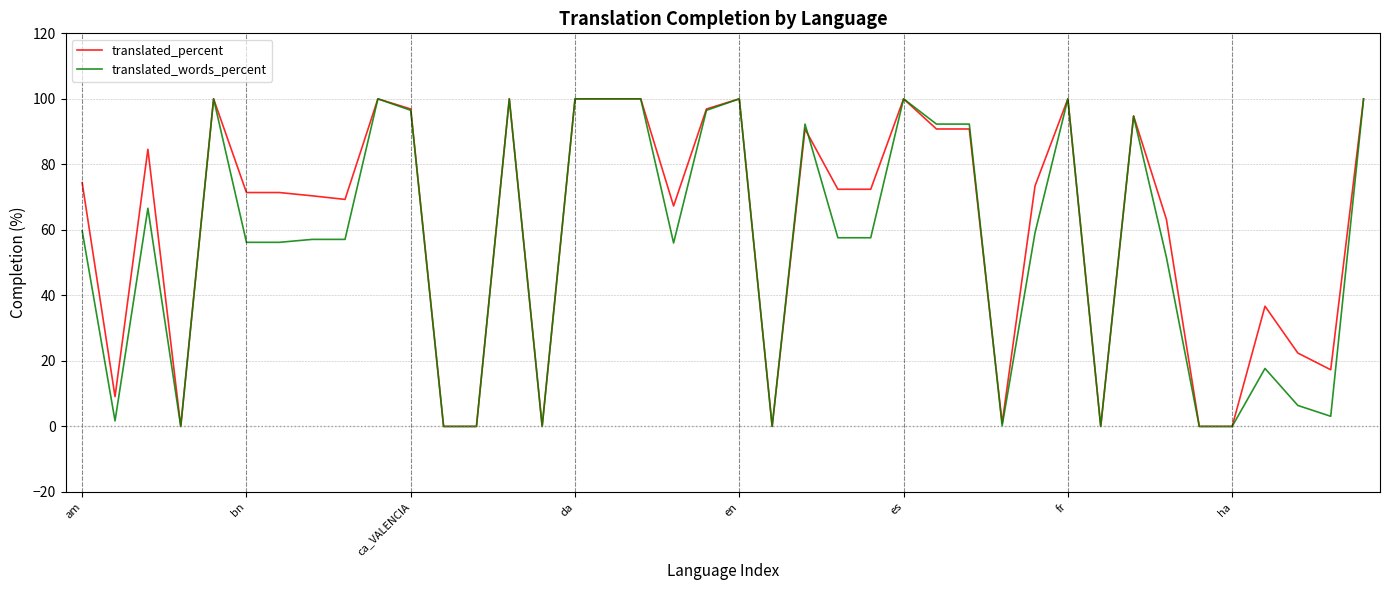

What is the maximum value shown in the chart?

100.0